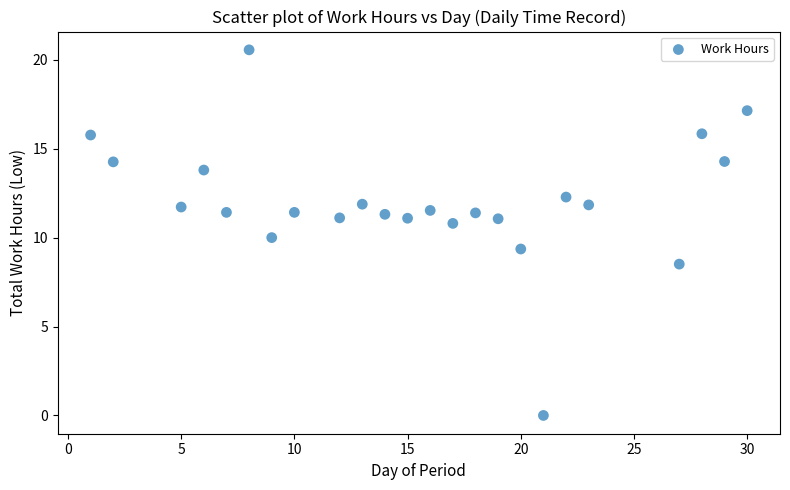

What is the range of X values (max minus min)?

29.0